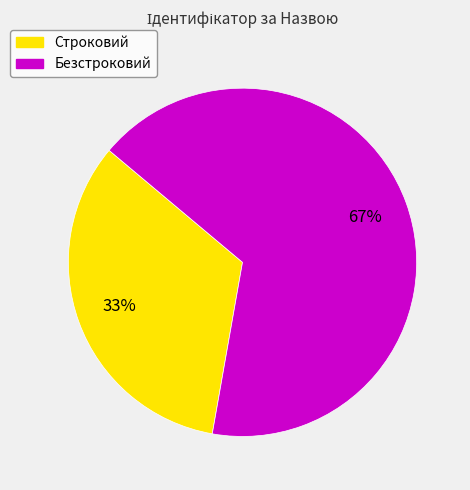

To the nearest percent, what is the combined percentage of Строковий and Безстроковий?

100%